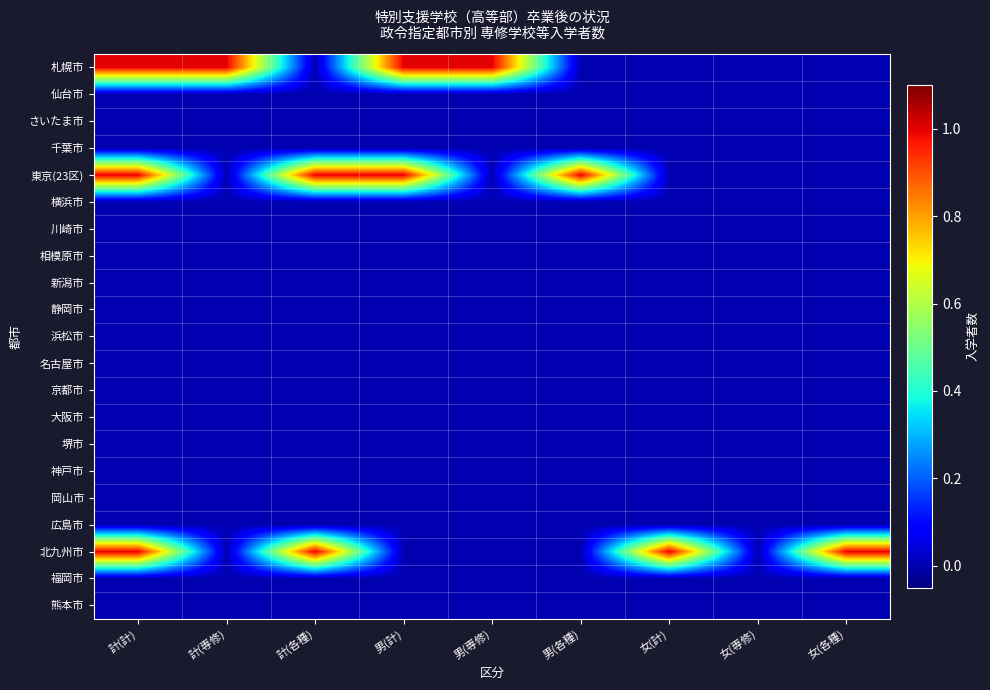

What is the greatest value displayed?

1